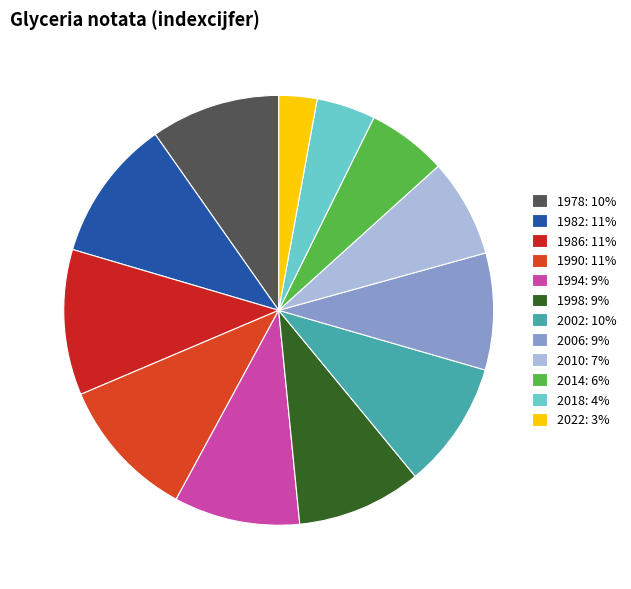

Do 1994 and 1990 together represent more than half of the pie?

No